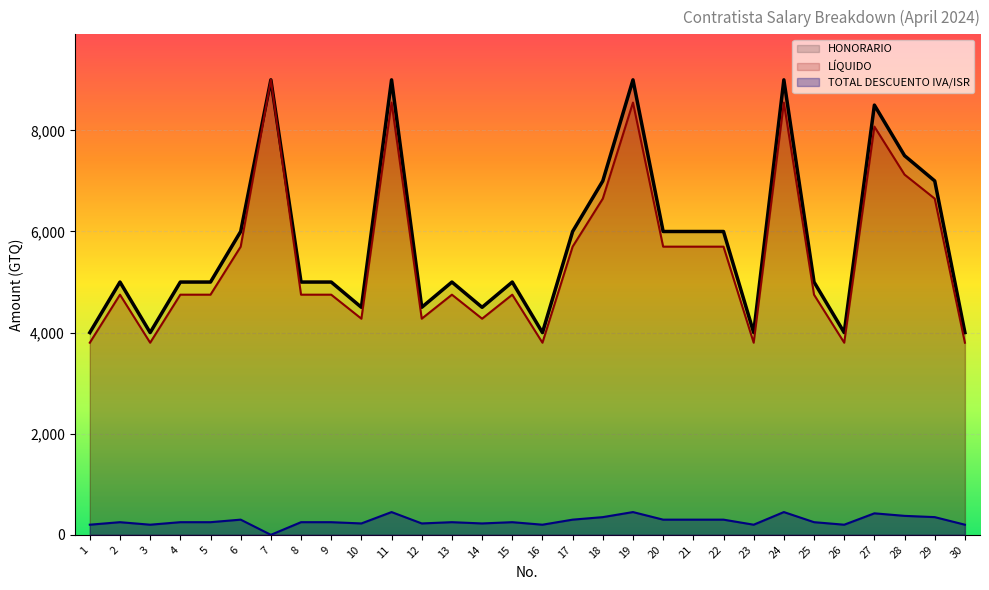

How many lines are shown in the chart?

3